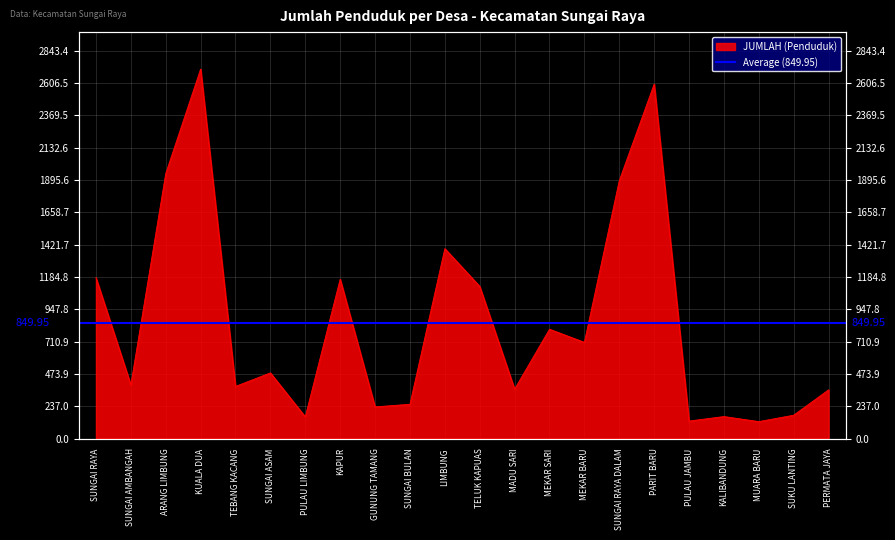

Which label corresponds to the smallest value in the chart?

MUARA BARU